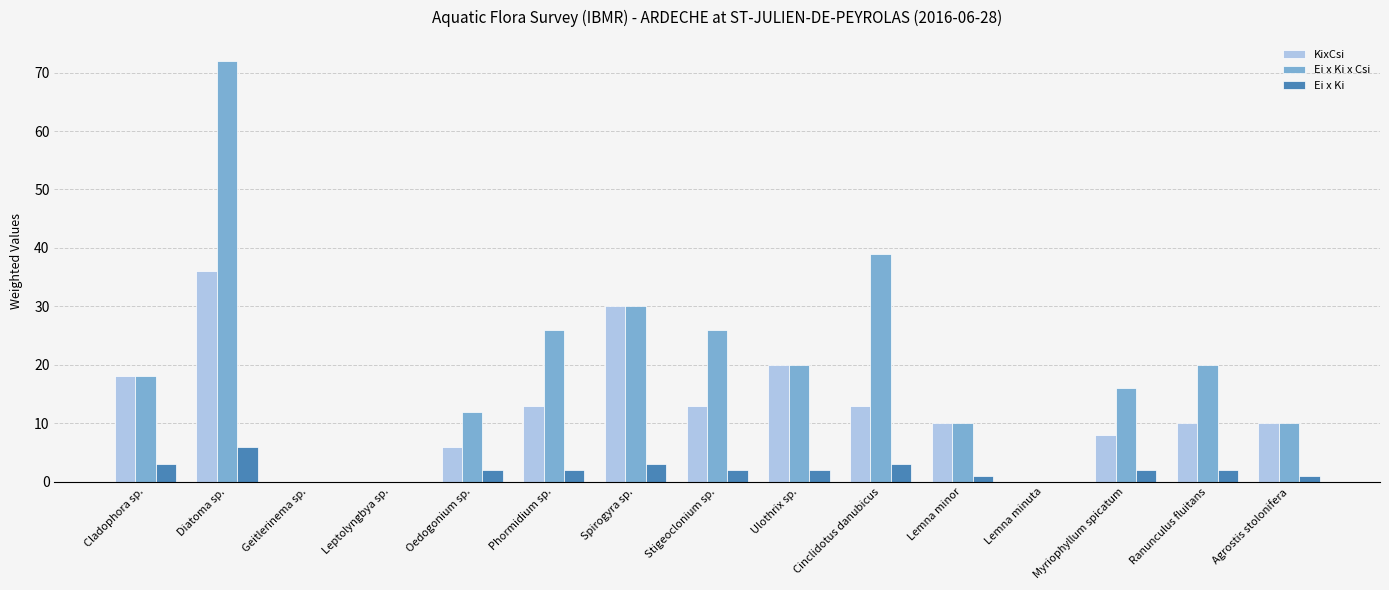

Reading right to left, list all the values displayed in this chart.

KixCsi: Agrostis stolonifera=10	Ranunculus fluitans=10	Myriophyllum spicatum=8	Lemna minuta=0	Lemna minor=10	Cinclidotus danubicus=13	Ulothrix sp.=20	Stigeoclonium sp.=13	Spirogyra sp.=30	Phormidium sp.=13	Oedogonium sp.=6	Leptolyngbya sp.=0	Geitlerinema sp.=0	Diatoma sp.=36	Cladophora sp.=18
Ei x Ki x Csi: Agrostis stolonifera=10	Ranunculus fluitans=20	Myriophyllum spicatum=16	Lemna minuta=0	Lemna minor=10	Cinclidotus danubicus=39	Ulothrix sp.=20	Stigeoclonium sp.=26	Spirogyra sp.=30	Phormidium sp.=26	Oedogonium sp.=12	Leptolyngbya sp.=0	Geitlerinema sp.=0	Diatoma sp.=72	Cladophora sp.=18
Ei x Ki: Agrostis stolonifera=1	Ranunculus fluitans=2	Myriophyllum spicatum=2	Lemna minuta=0	Lemna minor=1	Cinclidotus danubicus=3	Ulothrix sp.=2	Stigeoclonium sp.=2	Spirogyra sp.=3	Phormidium sp.=2	Oedogonium sp.=2	Leptolyngbya sp.=0	Geitlerinema sp.=0	Diatoma sp.=6	Cladophora sp.=3